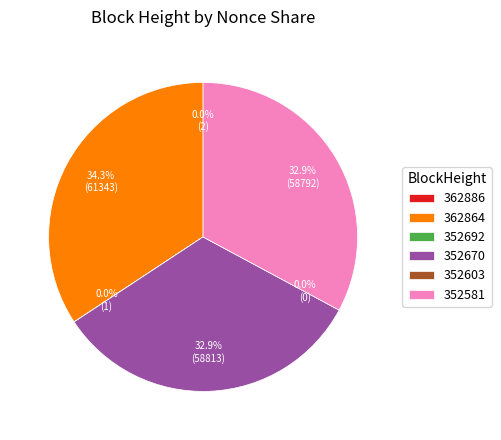

Is there any slice that represents more than half of the pie?

No